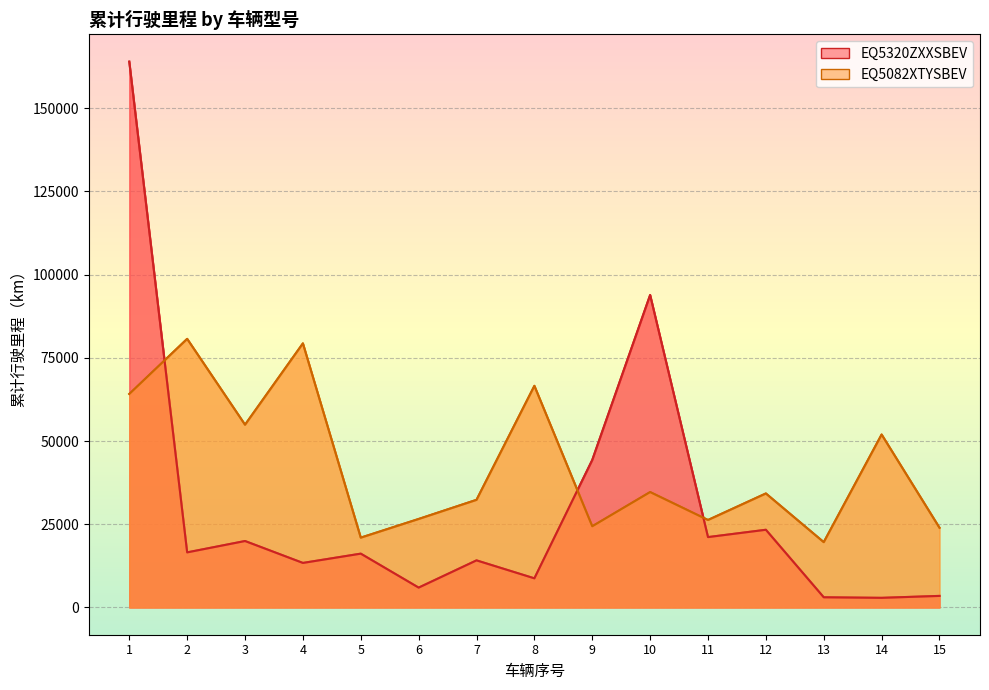

What is the maximum value for EQ5320ZXXSBEV?

163988.7